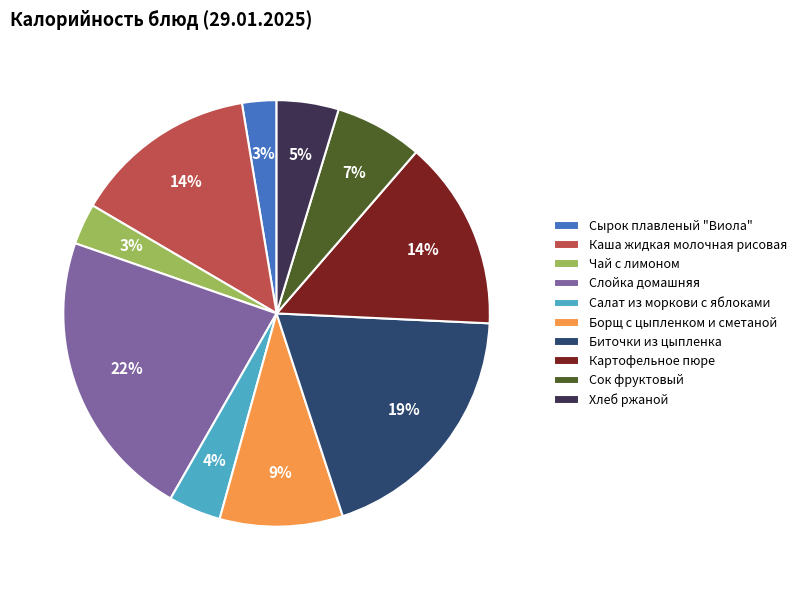

Which has a higher value, Каша жидкая молочная рисовая or Сок фруктовый?

Каша жидкая молочная рисовая